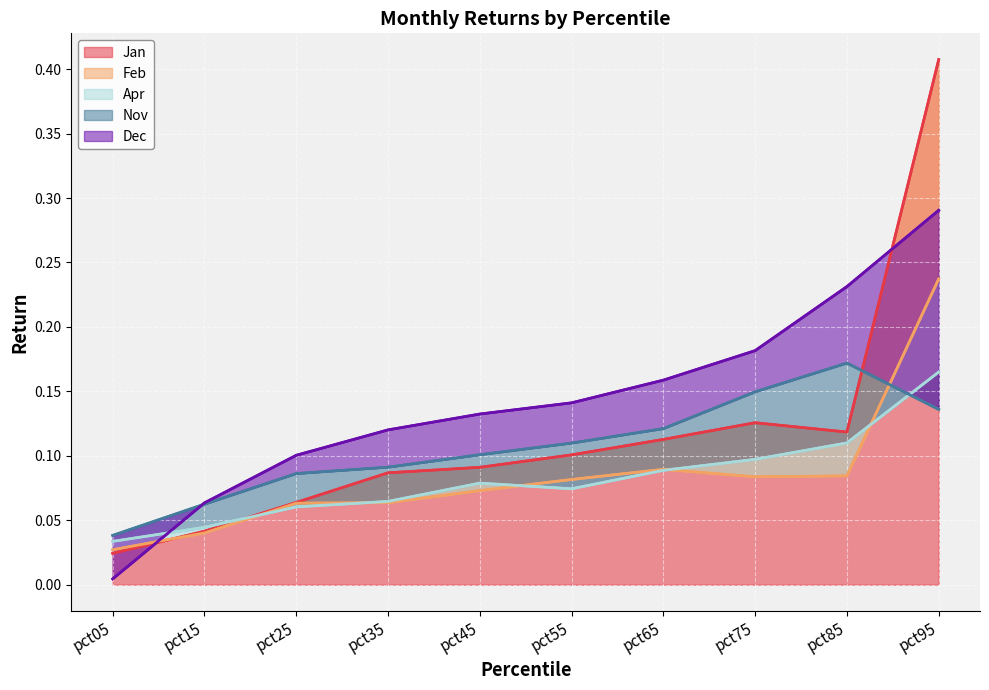

True or false: Dec has more than 1 interior local peaks.

False